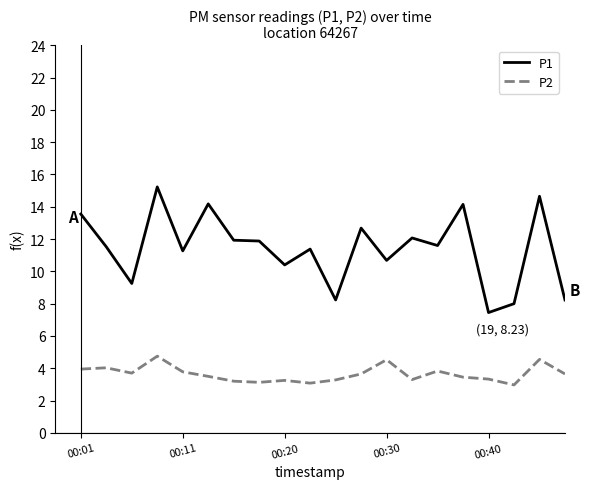

What is the minimum value shown in the chart?

3.0